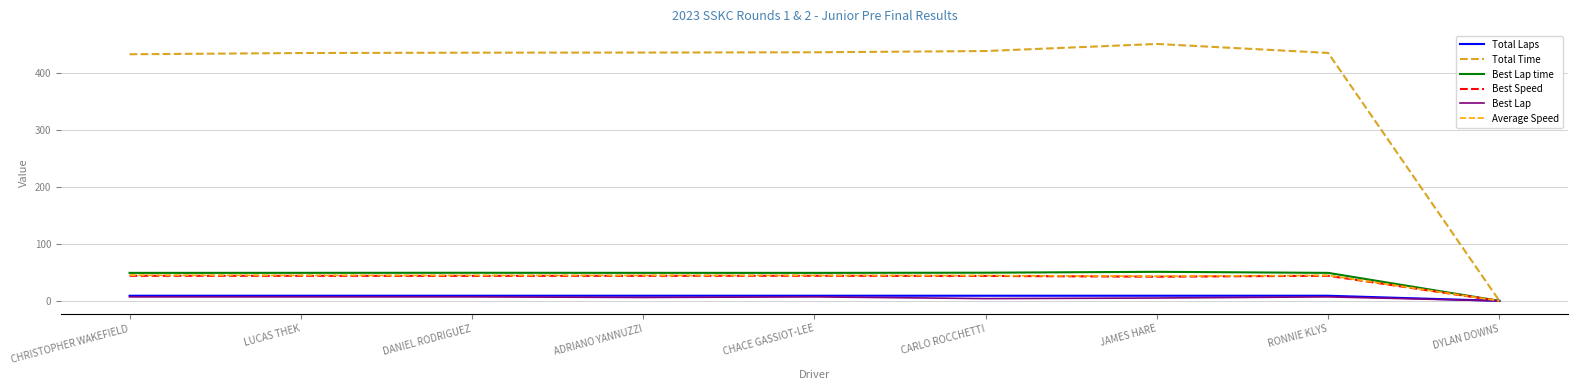

Between CHACE GASSIOT-LEE and DYLAN DOWNS, which series saw the biggest shift?

Total Time